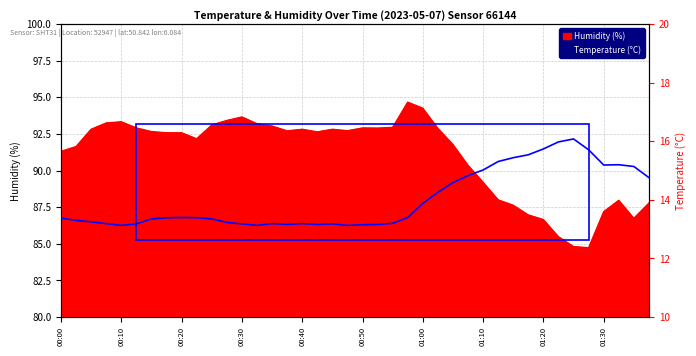

How many categories are shown in the chart?

40